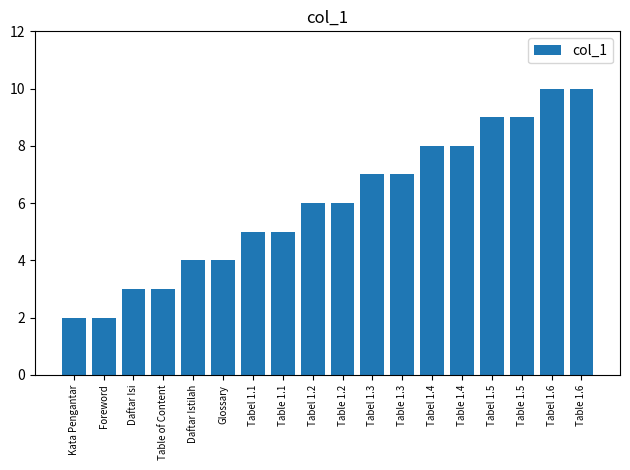

What is the label of the 11th bar from the left?

Tabel 1.3